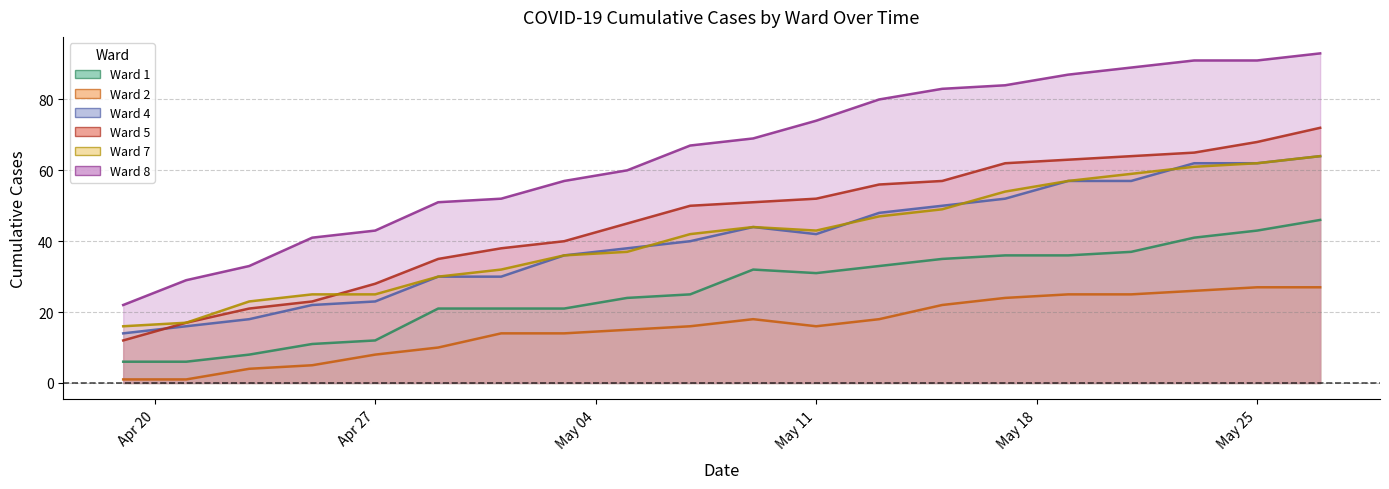

What is the difference between the maximum and minimum values in the Ward 8 series?

71